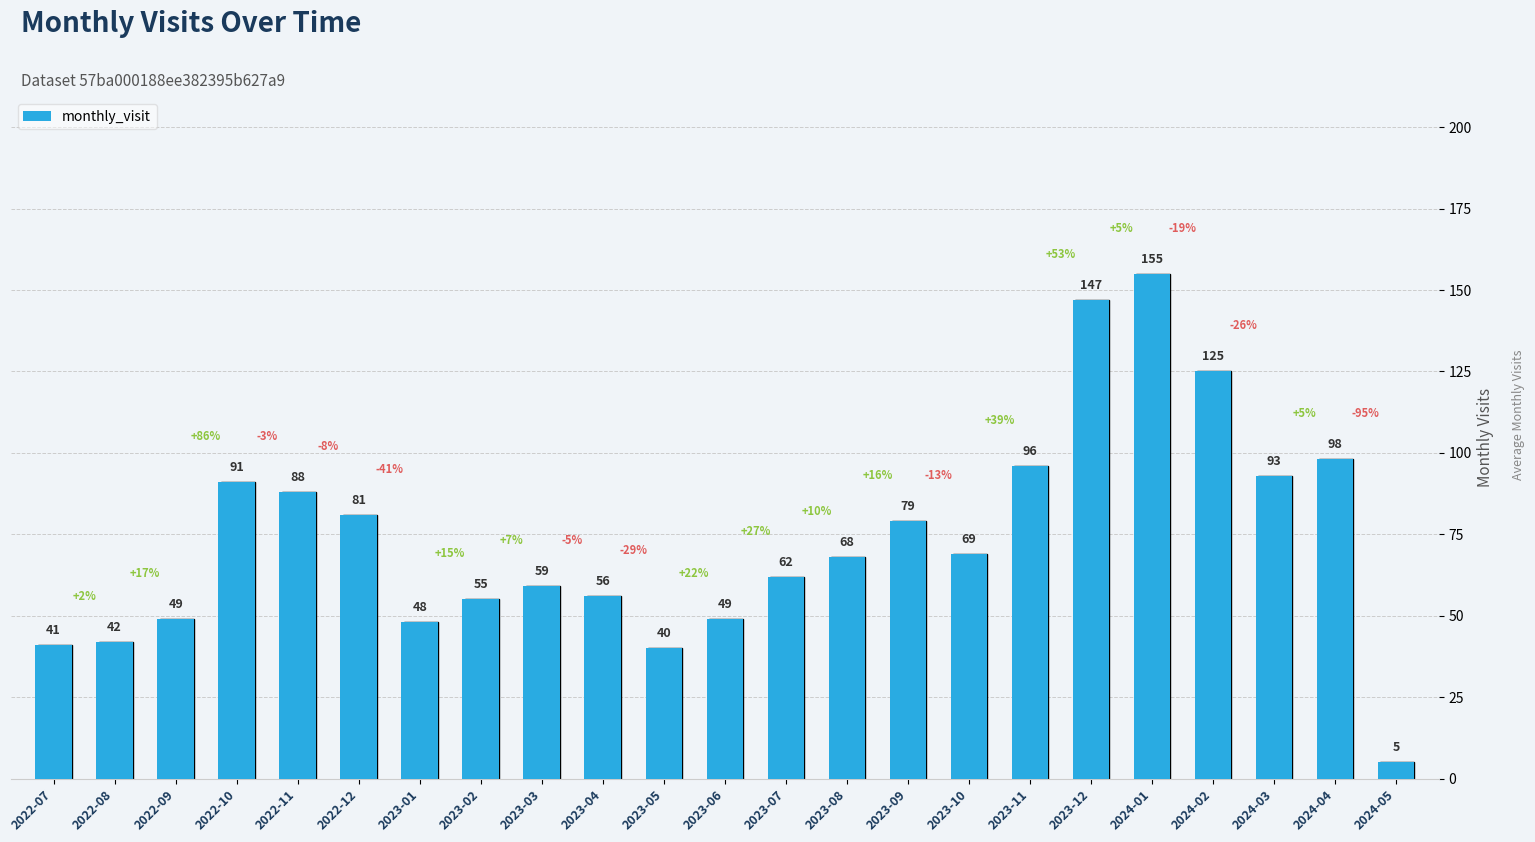

What is the maximum value shown in the chart?

155